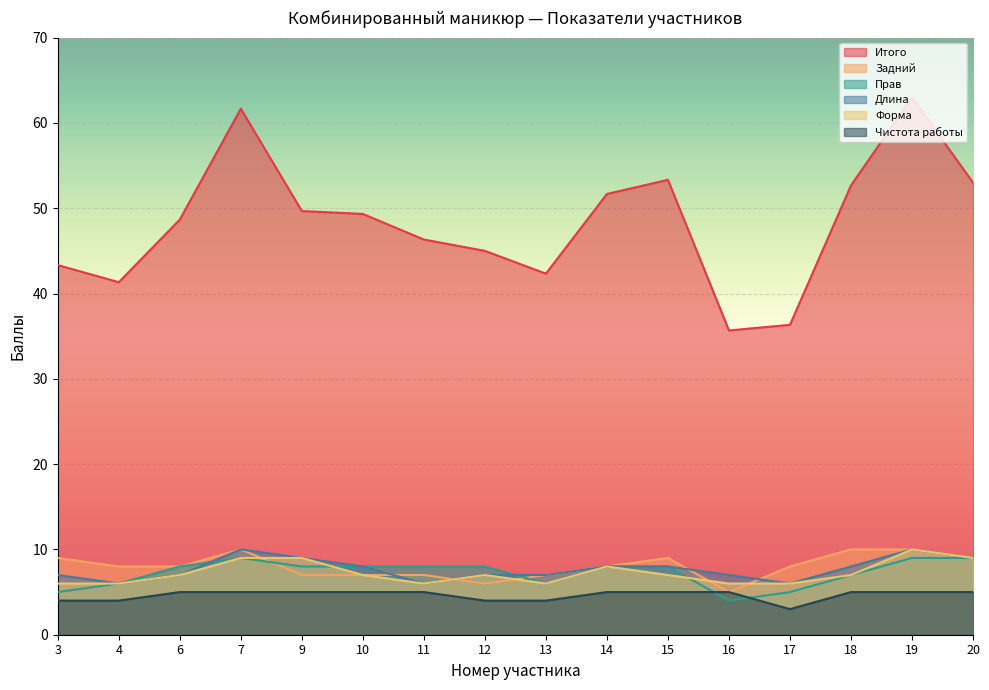

How many data points in Форма are less than 7?

6